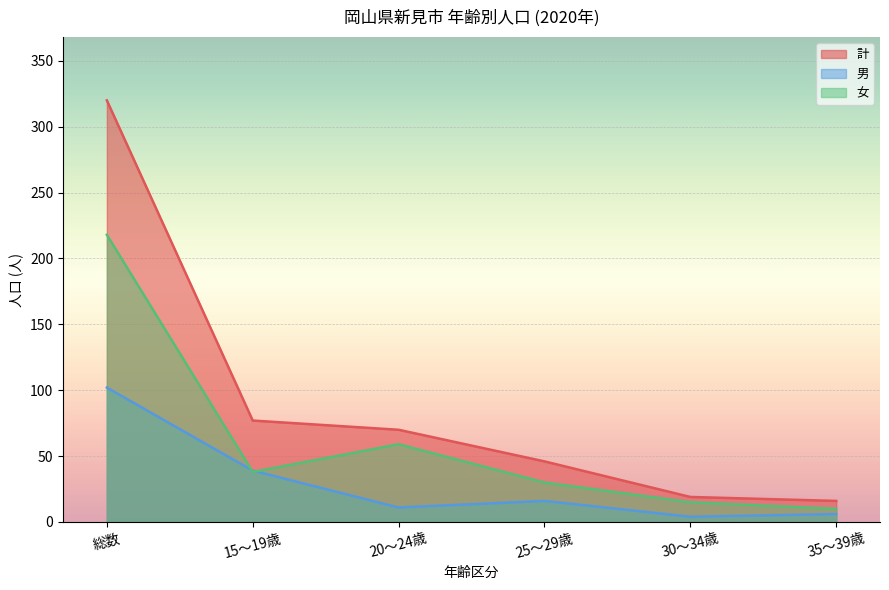

True or false: 男 and 計 intersect in this chart.

False